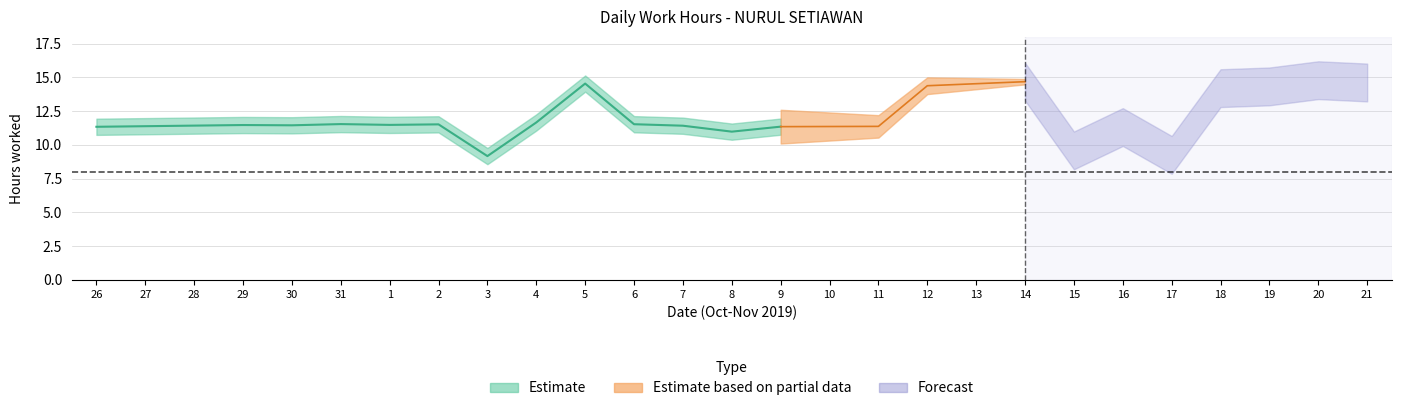

What is the change in value from 29 to 9?

-0.1